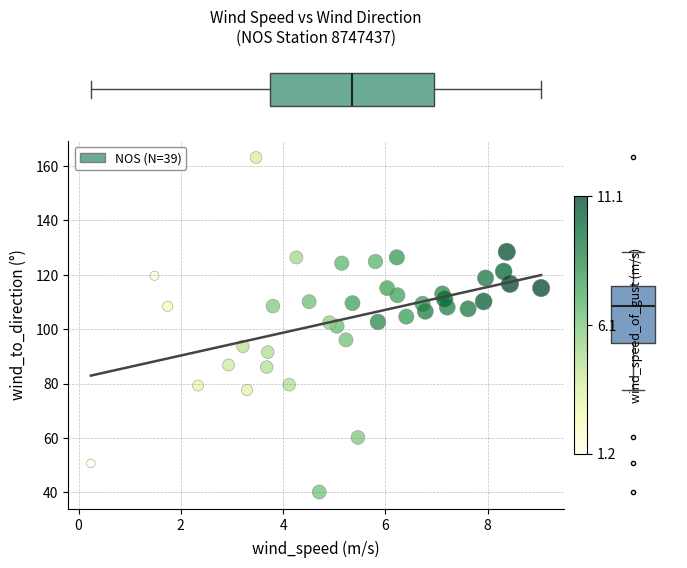

What is the range of Y values (max minus min)?

123.1